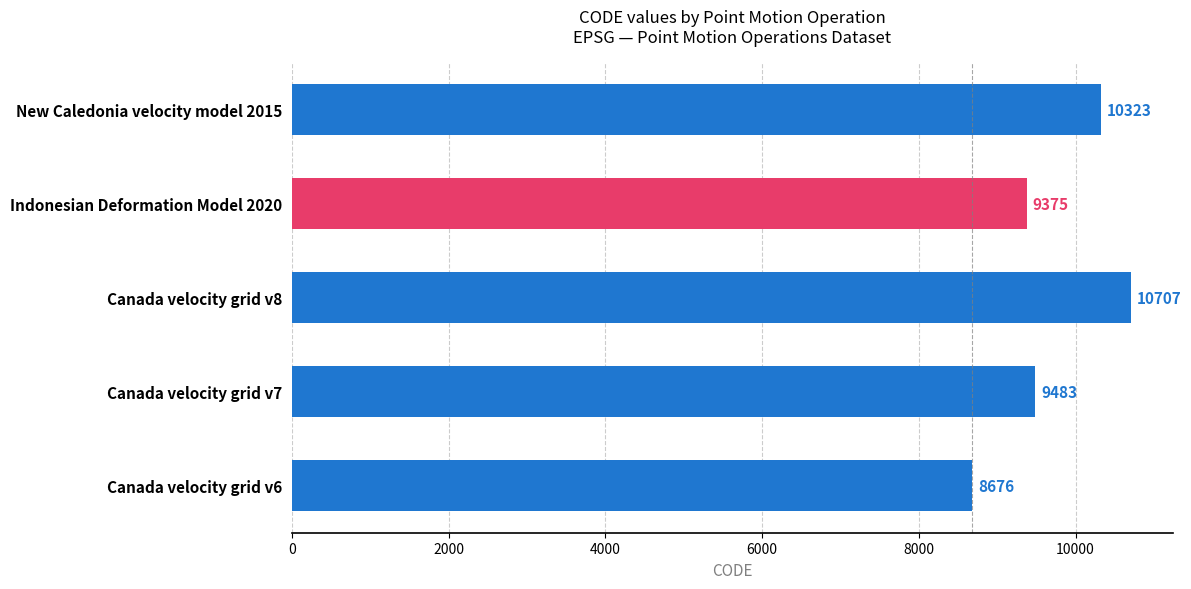

The value at Canada velocity grid v7 is 9483. True or false?

True